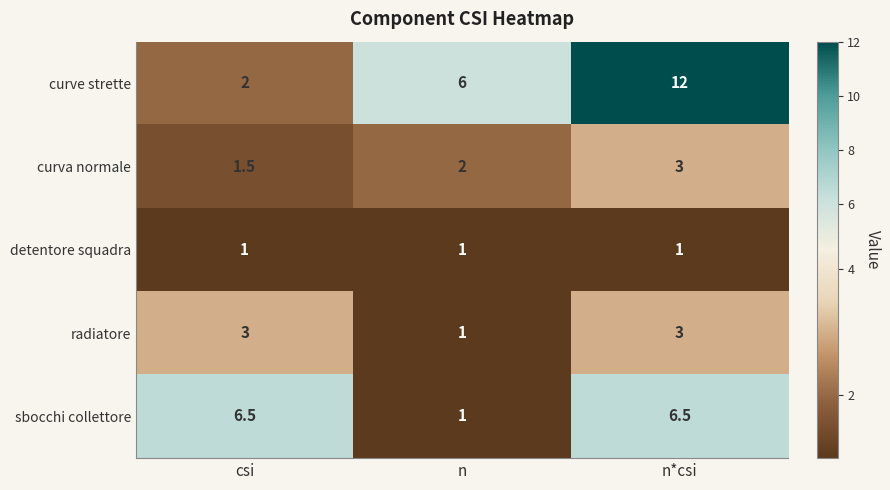

Read the curva normale value at n*csi.

3.0